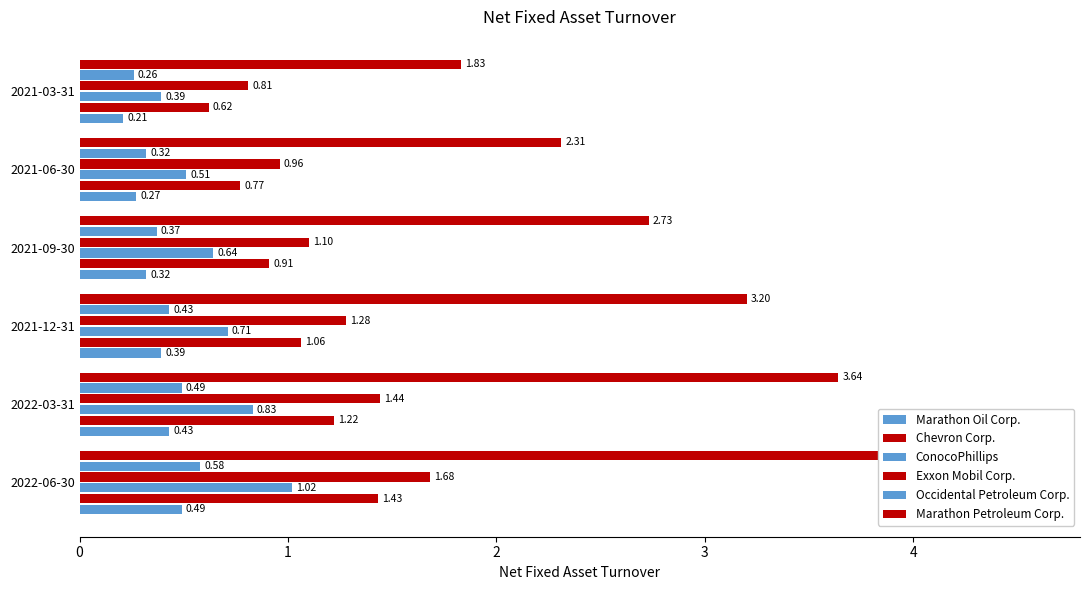

Rank the series at 4 from lowest to highest value.

Marathon Oil Corp., Occidental Petroleum Corp., ConocoPhillips, Chevron Corp., Exxon Mobil Corp., Marathon Petroleum Corp.